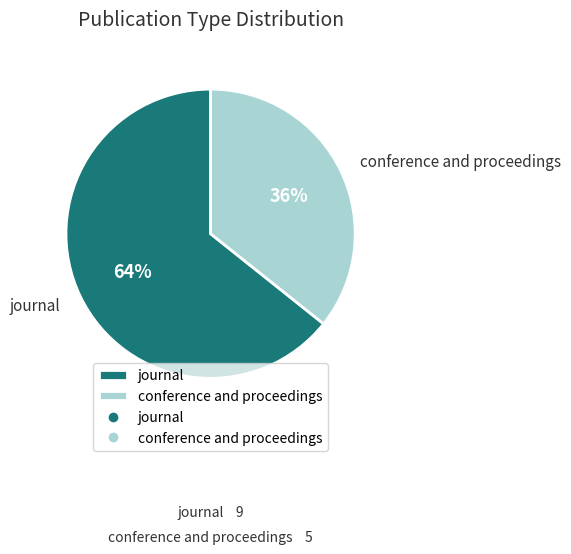

To the nearest percent, what is the combined percentage of conference and proceedings and journal?

100%